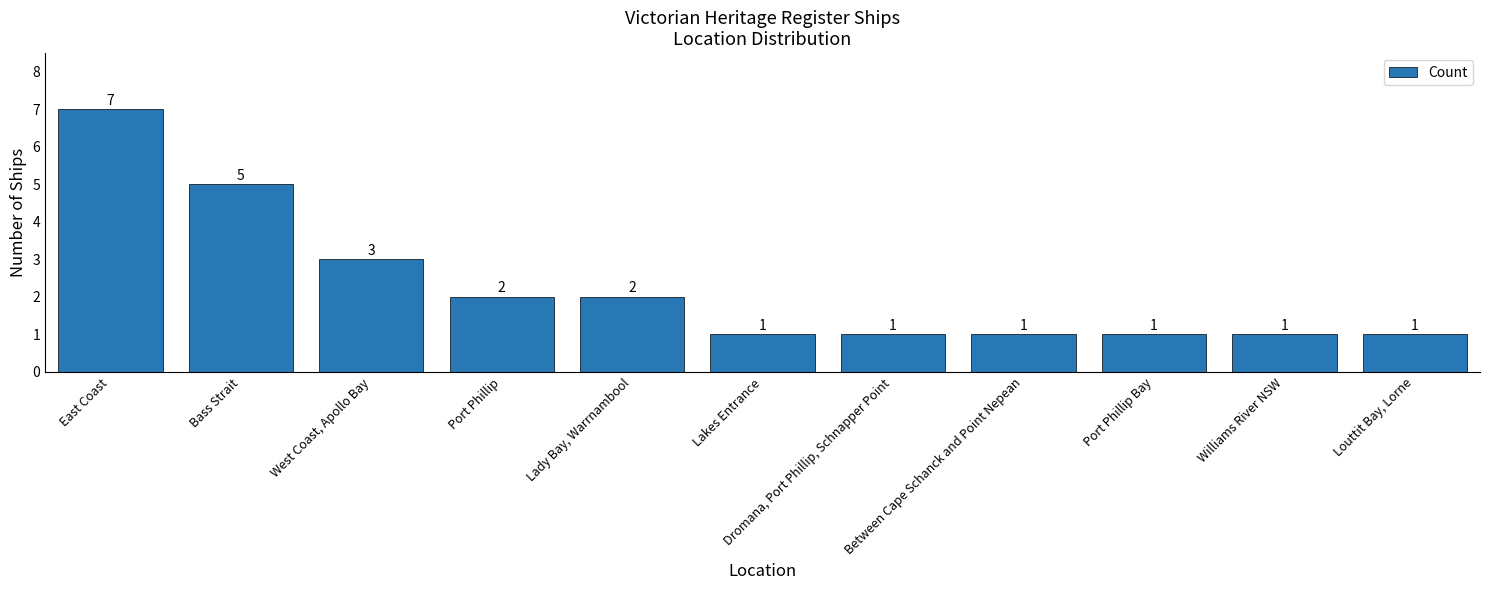

Reading left to right, what are all the values shown in this chart?

7	5	3	2	2	1	1	1	1	1	1